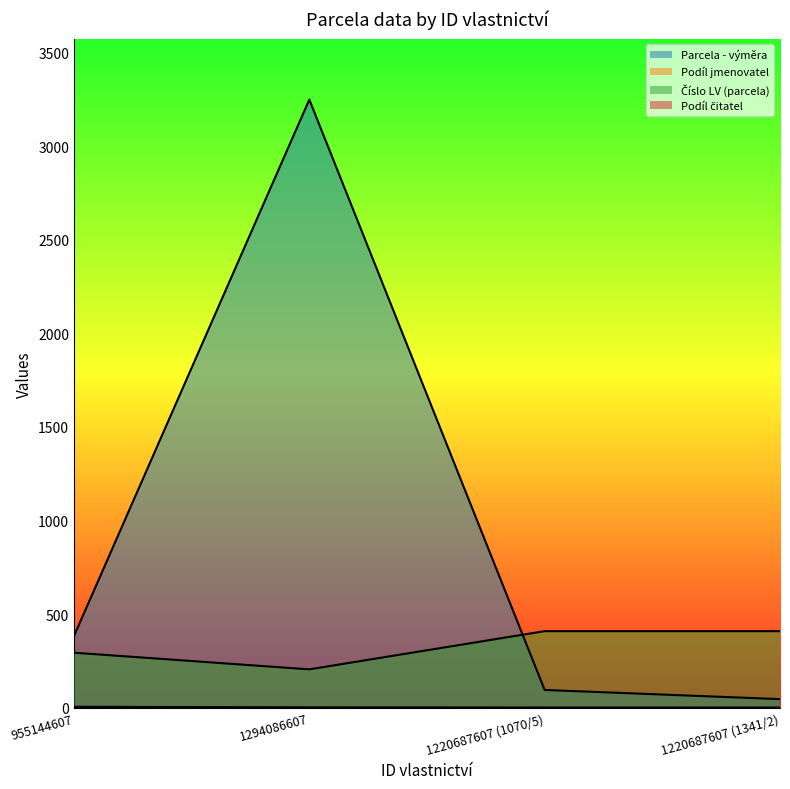

What is the sum of all Parcela - výměra values?

3772